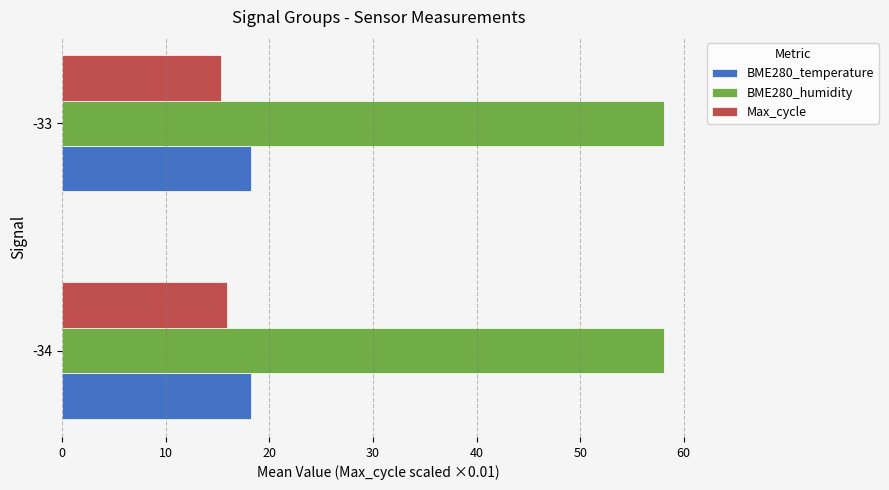

Is the value of BME280_temperature at -33 greater than the value of Max_cycle at -33?

Yes